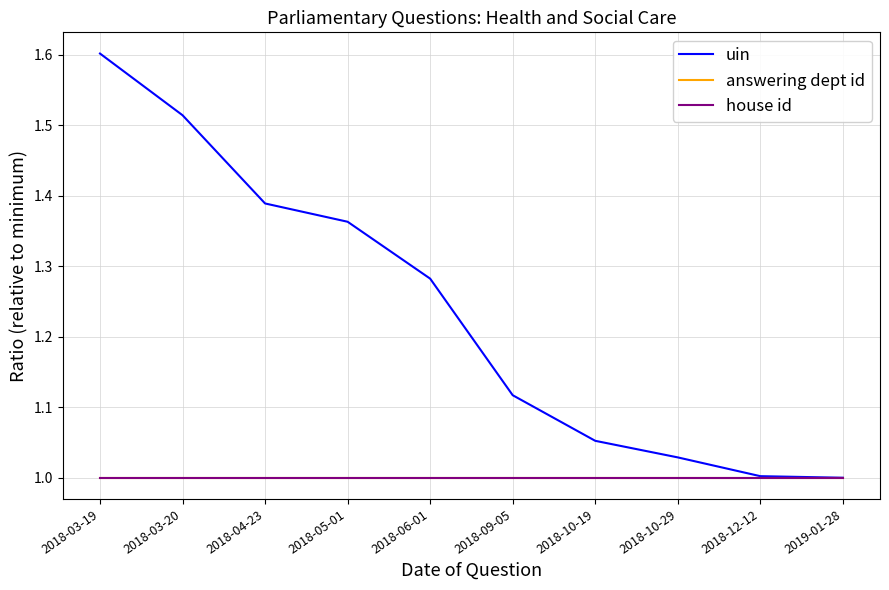

Which series has the largest total across all categories?

uin